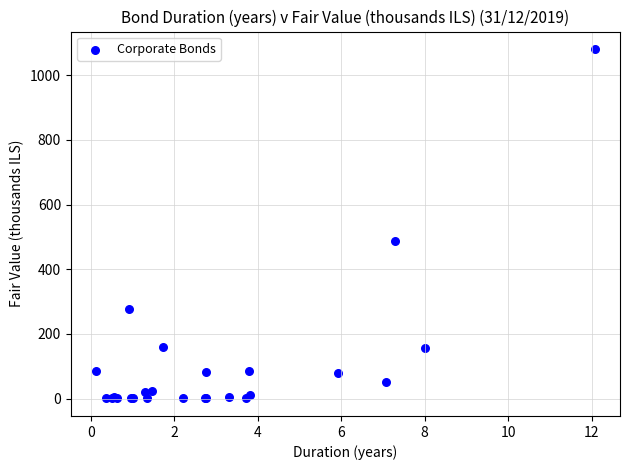

What Y value in the scatter plot is closest to 540?

486.9